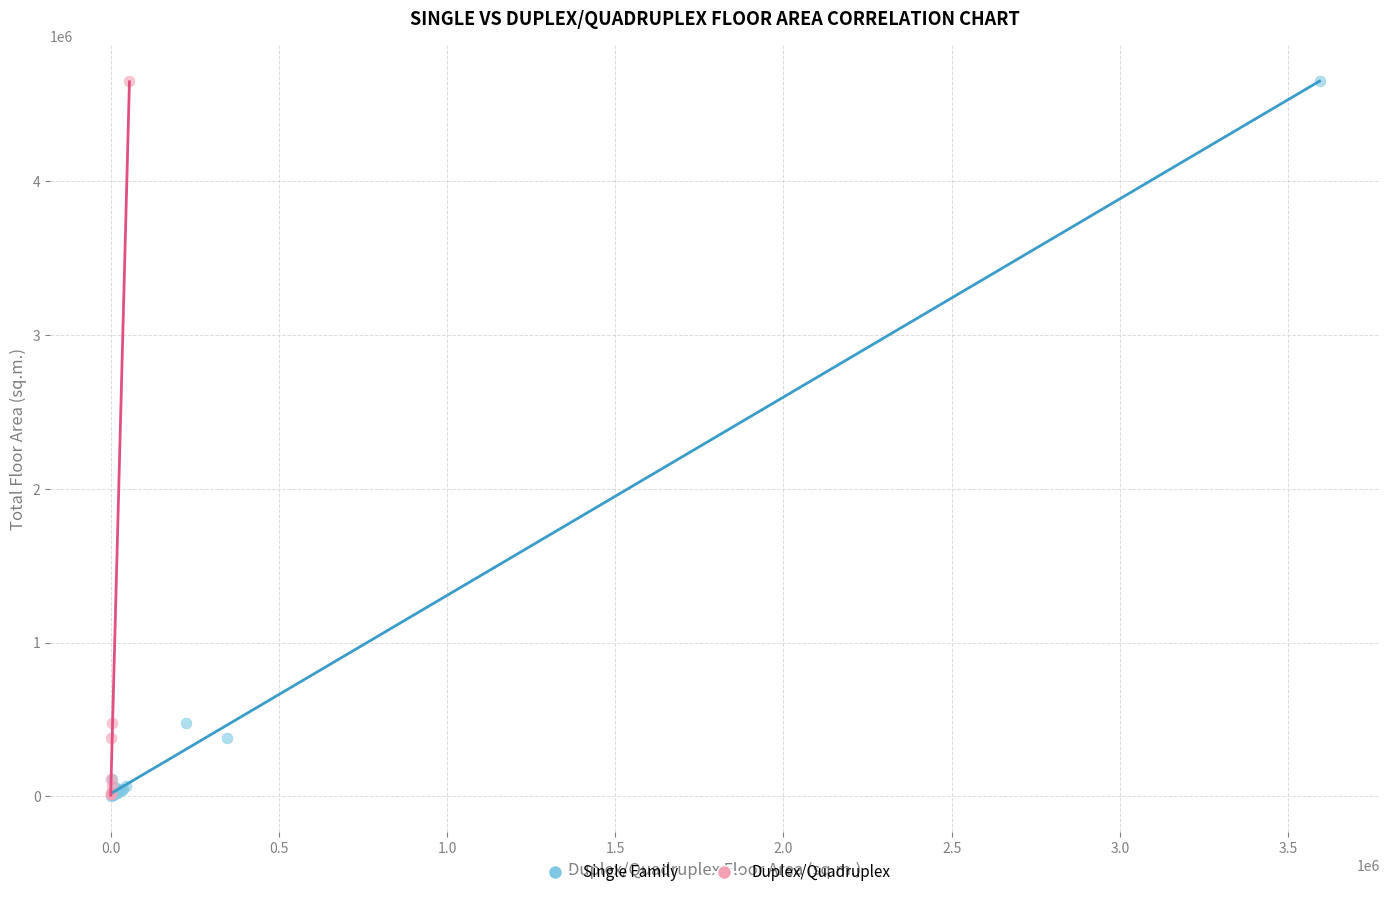

Which series has the widest spread of Y values?

Single Family